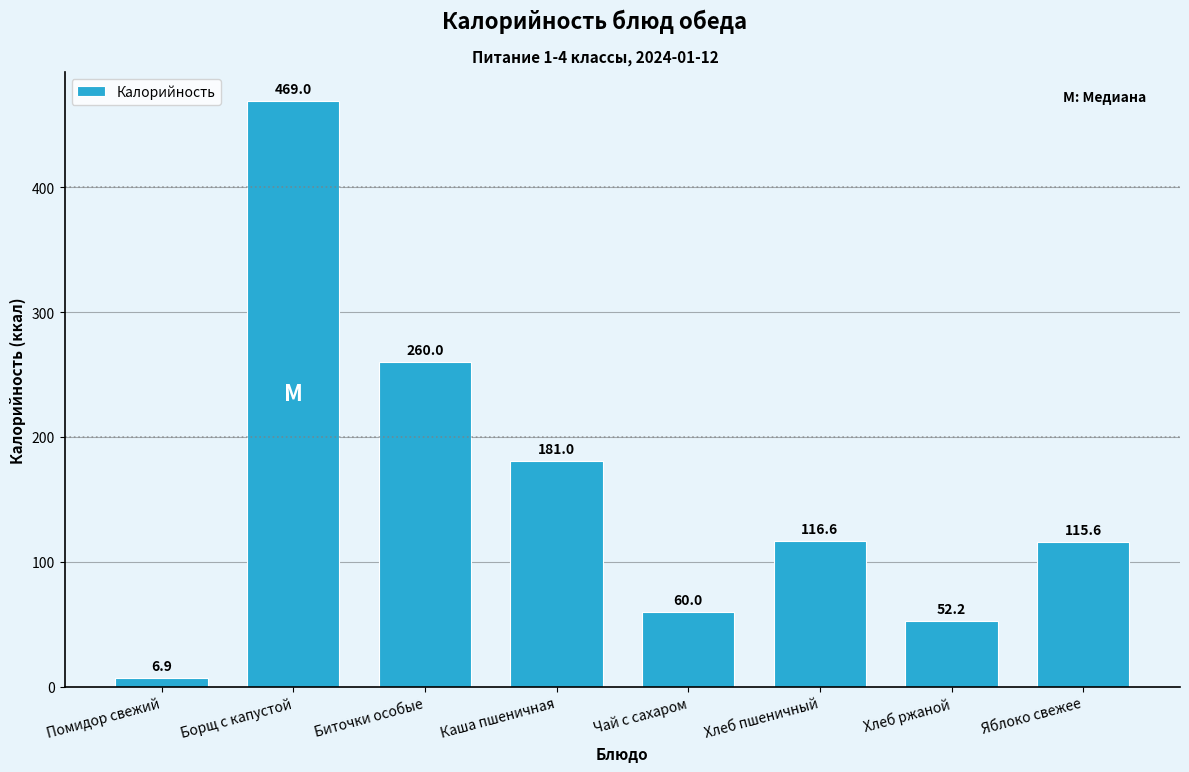

Reading left to right, what are all the values shown in this chart?

6.9	469.0	260.0	181.0	60.0	116.6	52.2	115.6